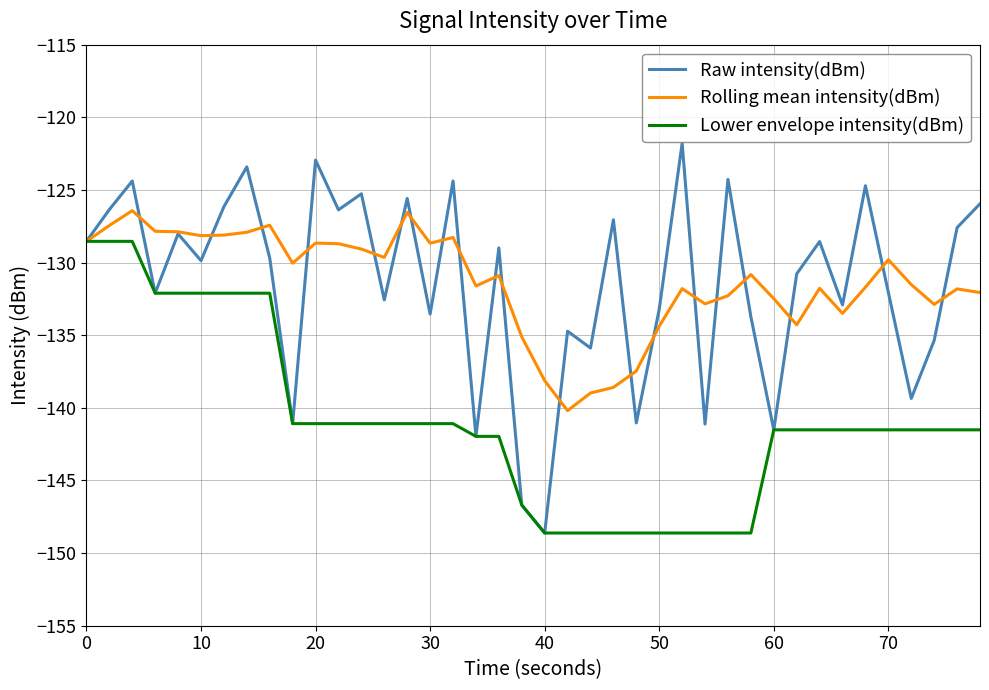

Which series has the largest range (max minus min)?

Raw intensity(dBm)